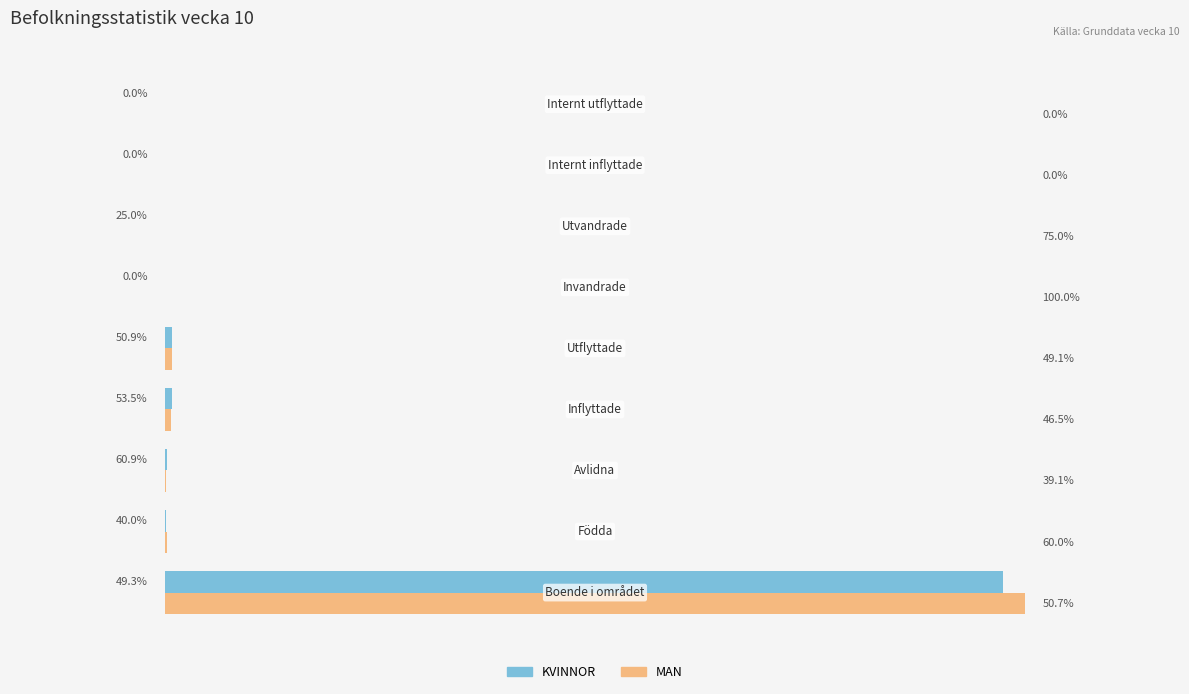

List the series in order of their peak value, highest first.

MAN, KVINNOR